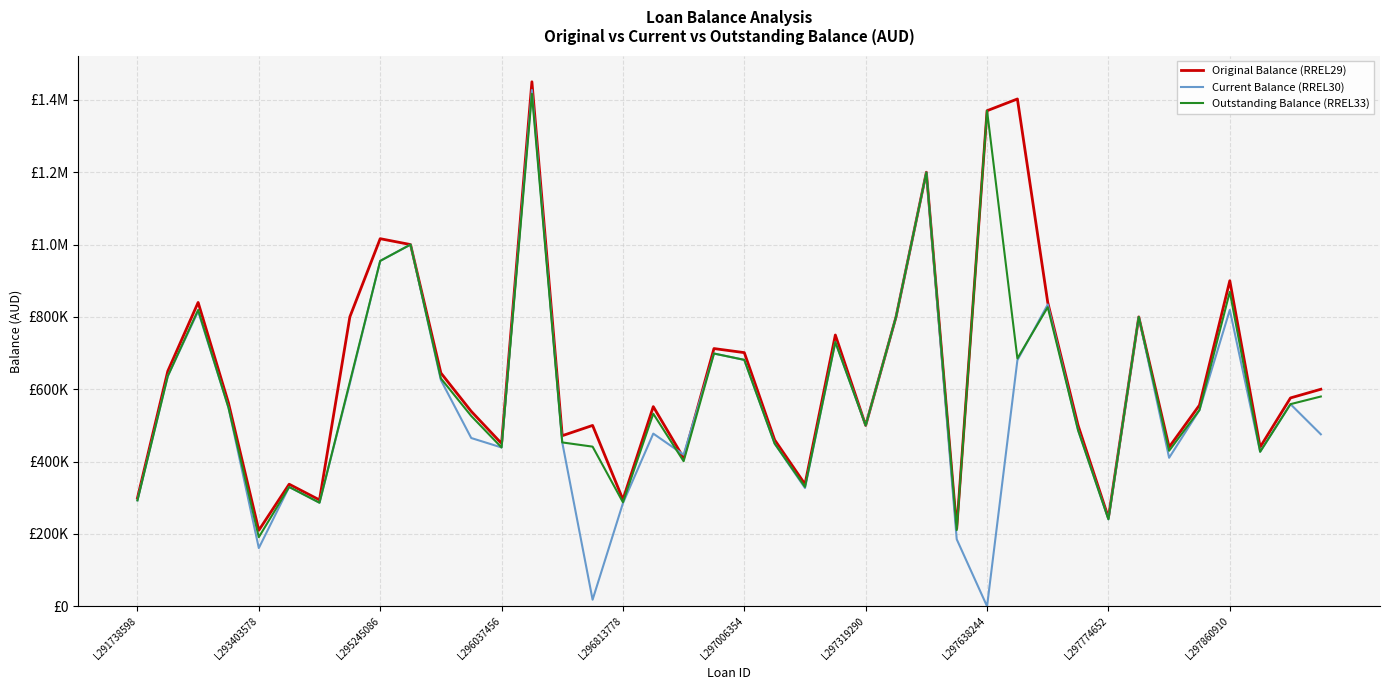

Reading right to left, extract all data points from this chart.

Original Balance (RREL29): 600000.0	576000.0	440000.0	900000.0	556000.0	440000.0	800000.0	245000.0	500000.0	840000.0	1402500.0	1370000.0	215000.0	1200000.0	800000.0	500000.0	750000.0	337500.0	460000.0	701250.0	712500.0	410000.0	552000.0	295000.0	500000.0	471600.0	1450000.0	450000.0	539000.0	645000.0	1000000.0	1016250.0	800000.0	294000.0	337500.0	210000.0	562049.0	840000.0	650000.0	299250.0
Current Balance (RREL30): 475445.9	558812.0	427270.5	819329.4	542458.5	410557.2	800000.0	240538.5	486746.7	834331.0	680291.8	0.0	185395.3	1199111.9	800000.0	500000.0	730601.4	326959.9	449794.9	681203.5	698774.9	419101.8	477387.8	284995.0	18227.2	453008.7	1427156.0	439016.1	465216.3	625376.3	999986.8	954809.5	615532.5	286324.4	329933.2	161009.4	549338.6	815497.6	636410.5	292827.0
Outstanding Balance (RREL33): 579945.9	558812.0	427270.5	869329.4	542488.5	429941.7	800000.0	240538.5	486746.7	826849.6	685146.8	1370000.0	210555.2	1199111.9	800000.0	500000.0	730601.4	330089.7	449794.9	681263.5	698774.9	401034.5	532387.8	287642.6	441345.2	453008.7	1416633.1	439016.1	526216.3	629987.9	1000000.0	954809.5	620137.5	286324.4	329933.2	191039.4	549338.6	819312.6	636410.5	292827.0